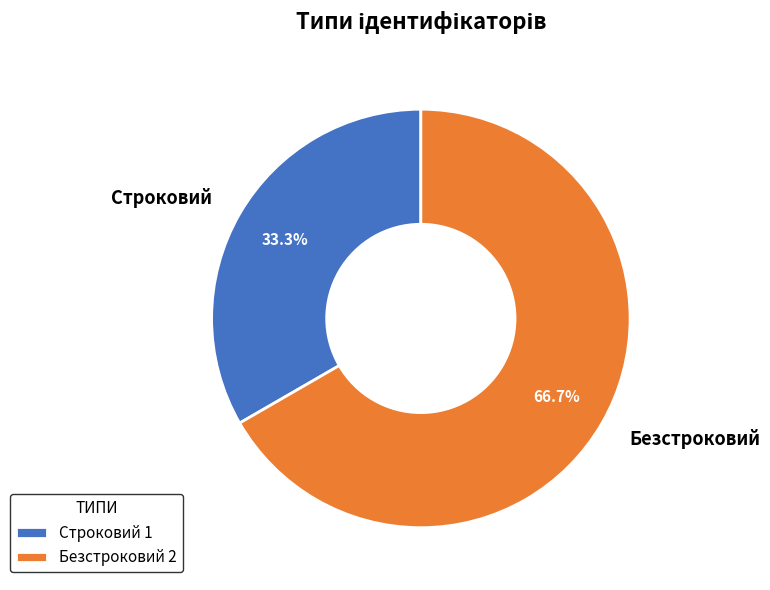

How many segments does this pie chart have?

2